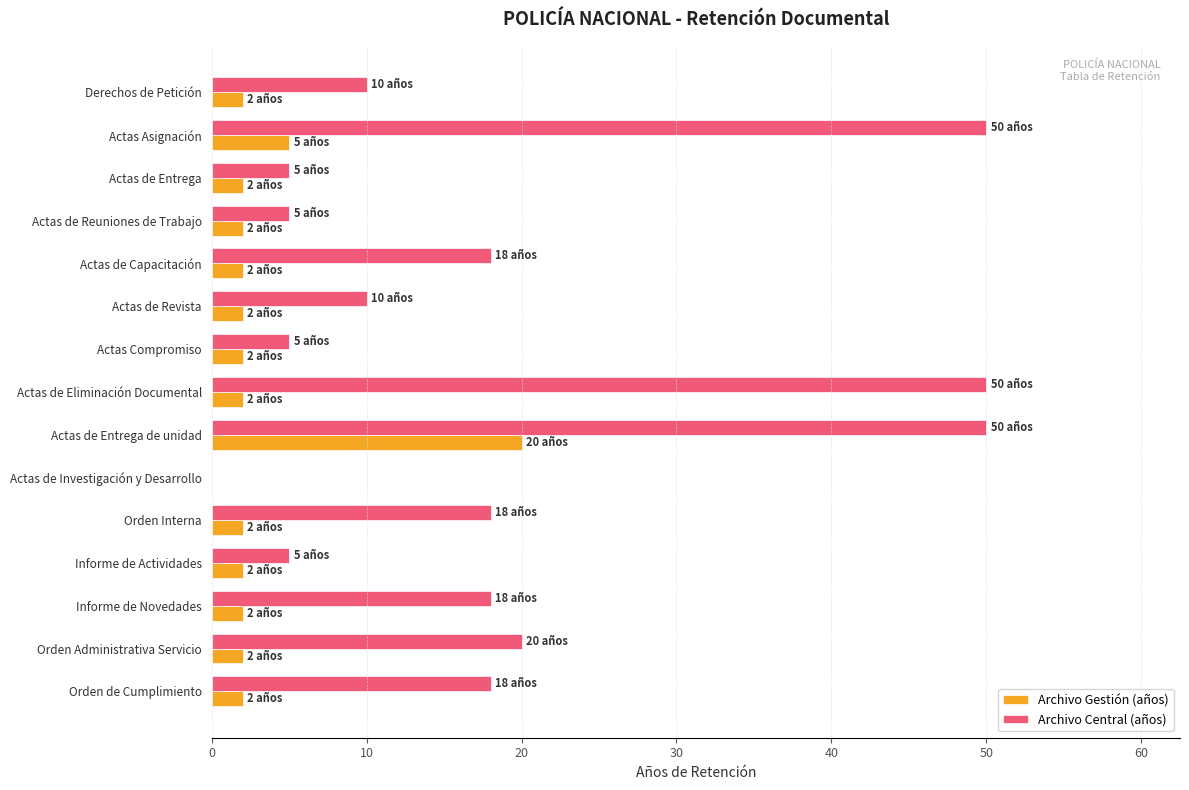

Is the value of Archivo Central (años) at Actas de Revista greater than the value of Archivo Gestión (años) at Actas de Entrega?

Yes